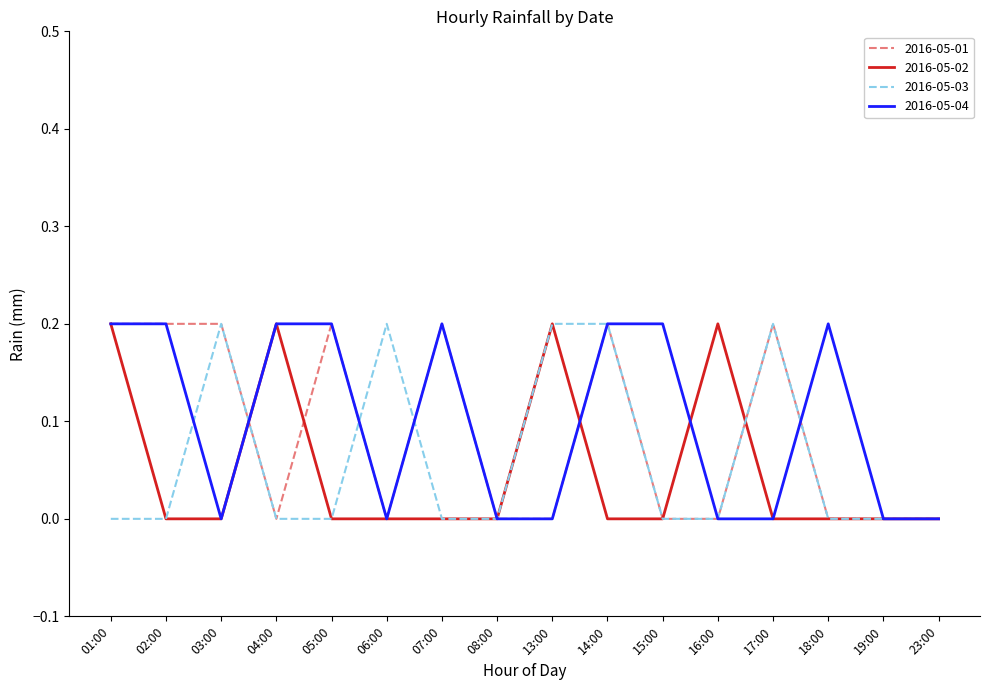

Which series has the largest total across all categories?

2016-05-04